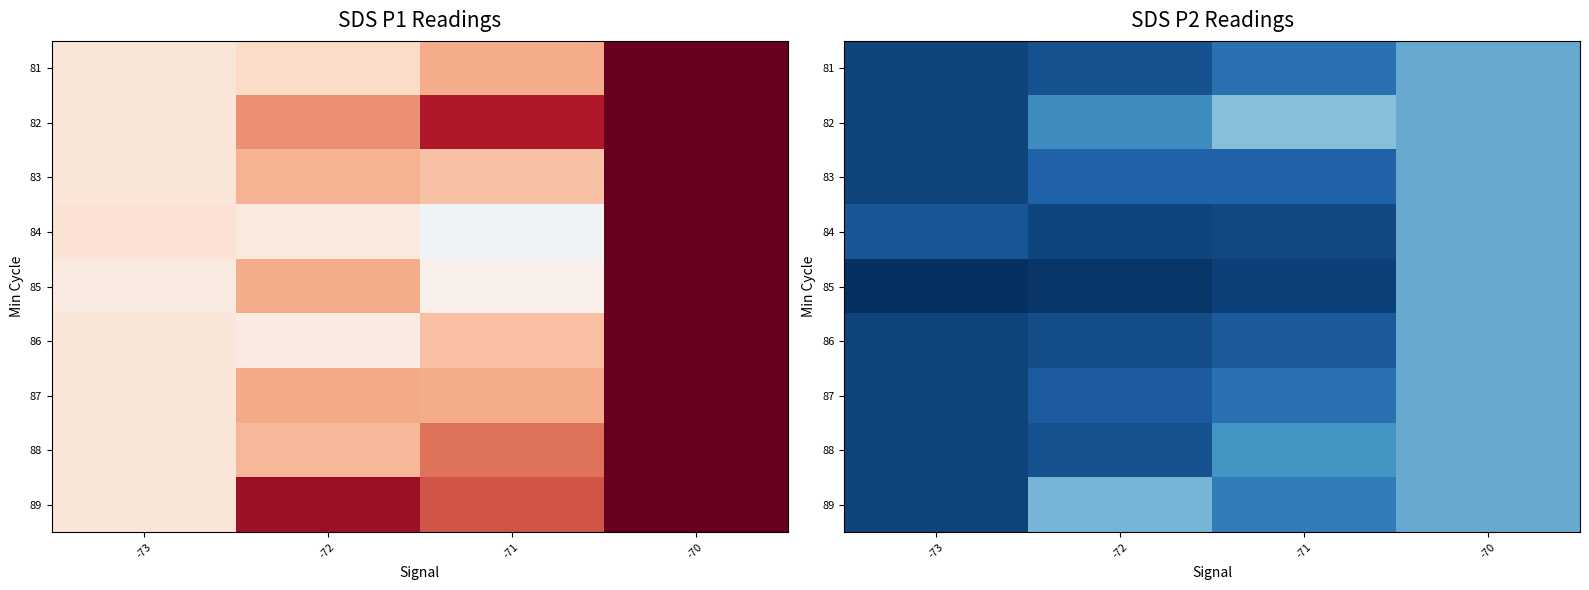

True or false: 89 has a value of 13.3 at -72.

True